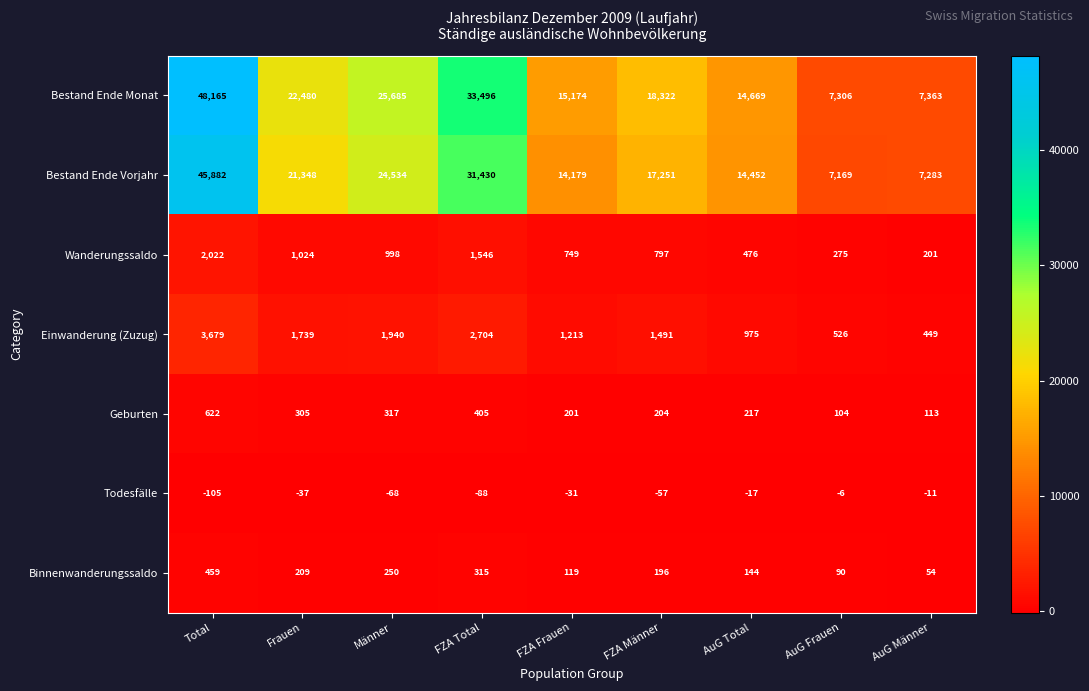

Is it true that Bestand Ende Monat equals 25685 at Männer?

True